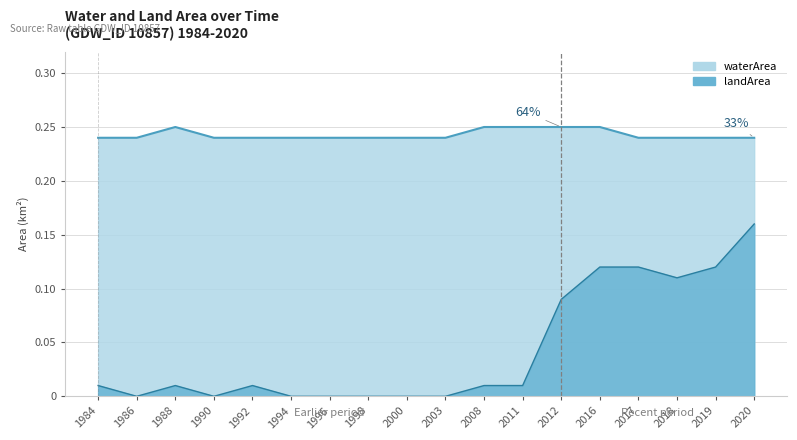

Where is the first local maximum?

1988